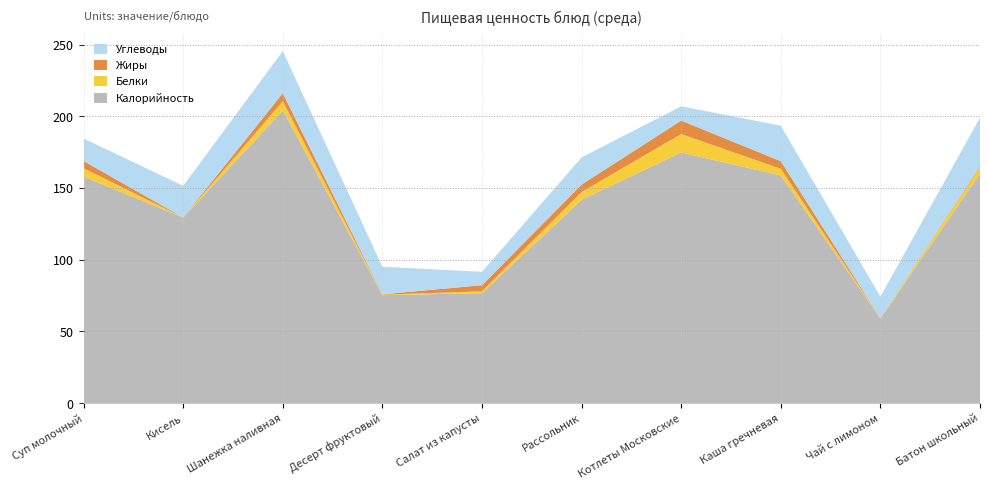

Reading left to right, transcribe all the data shown in this chart.

Калорийность: 158.0	129.4	204.2	75.3	76.8	141.9	174.9	158.9	59.0	160.2
Белки: 5.8	0.1	6.4	0.3	1.3	5.4	12.8	4.6	0.2	4.5
Жиры: 5.0	0.0	5.5	0.3	4.2	5.2	9.4	5.3	0.1	0.7
Углеводы: 15.7	22.1	29.3	19.2	9.3	18.9	10.0	24.7	14.9	33.7